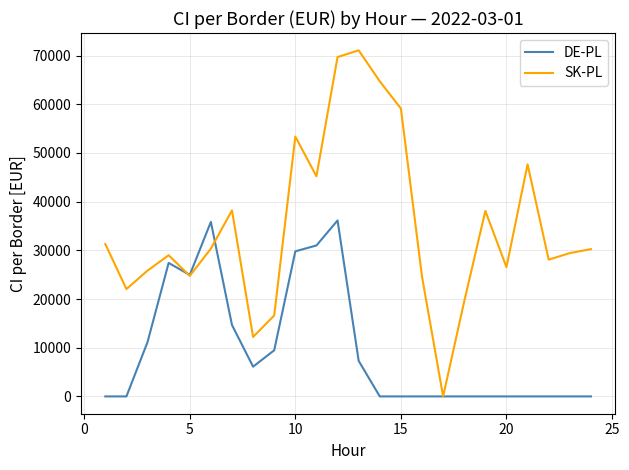

What is the maximum value shown in the chart?

71071.0